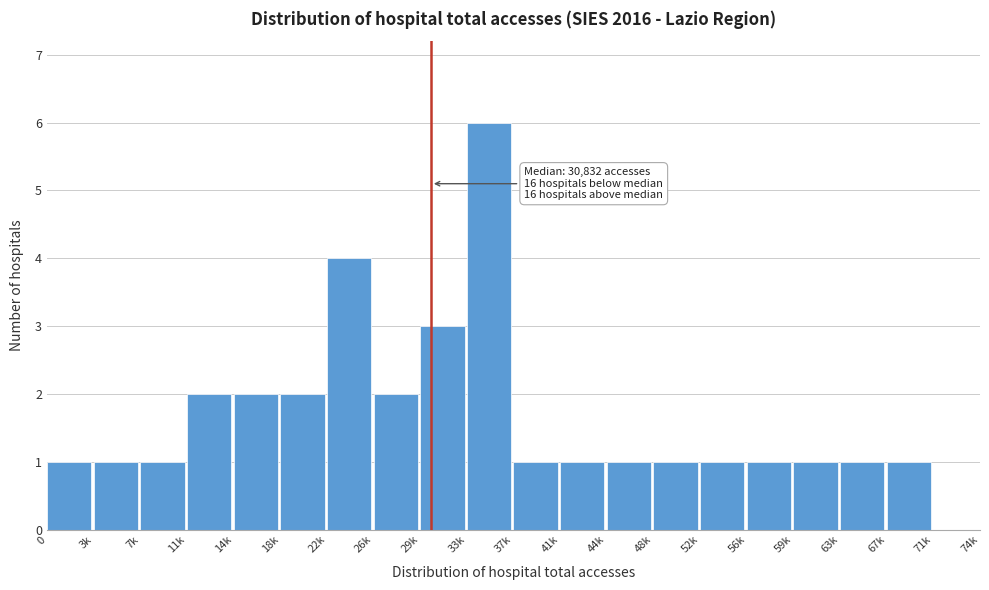

Reading left to right, transcribe all the data shown in this chart.

0=1	3k=1	7k=1	11k=2	14k=2	18k=2	22k=4	26k=2	29k=3	33k=6	37k=1	41k=1	44k=1	48k=1	52k=1	56k=1	59k=1	63k=1	67k=1	71k=0